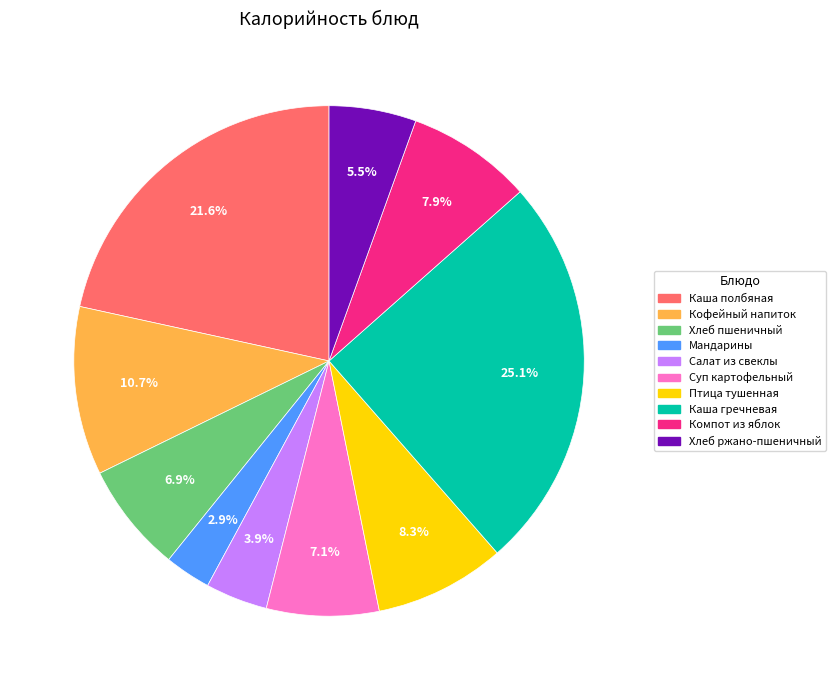

Is there any slice that represents more than half of the pie?

No